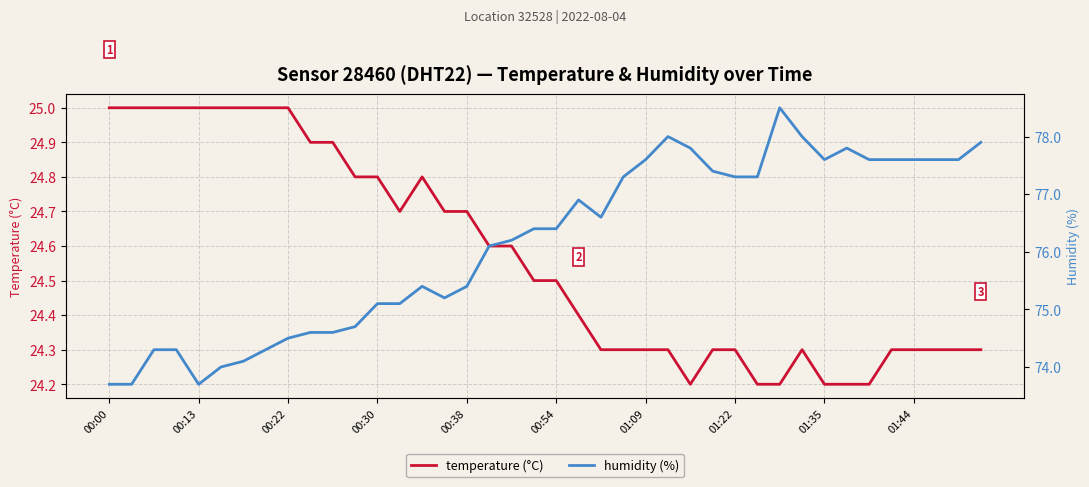

What is the minimum value shown in the chart?

24.2